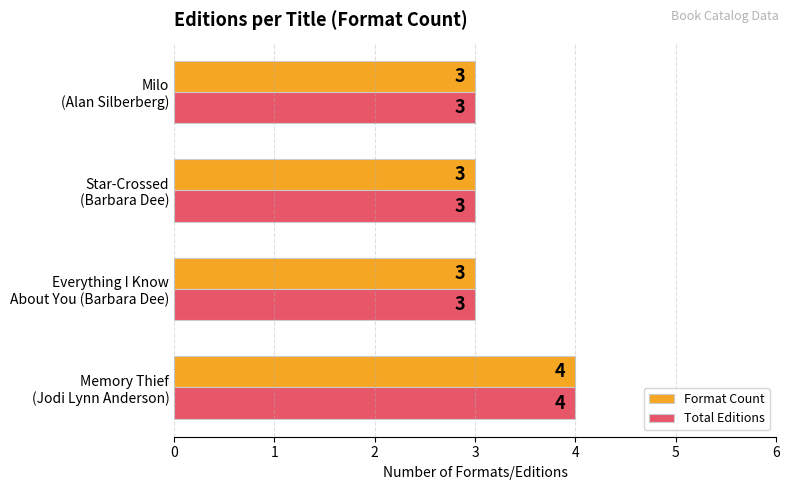

How many Format Count values are between 3 and 4?

4